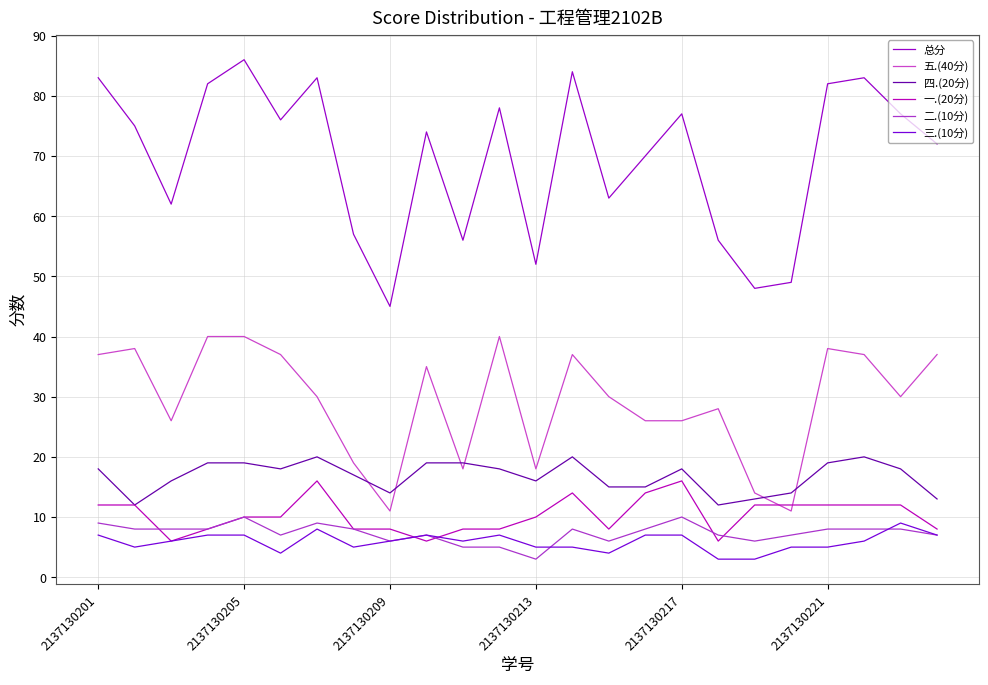

What is the maximum value for 二.(10分)?

10